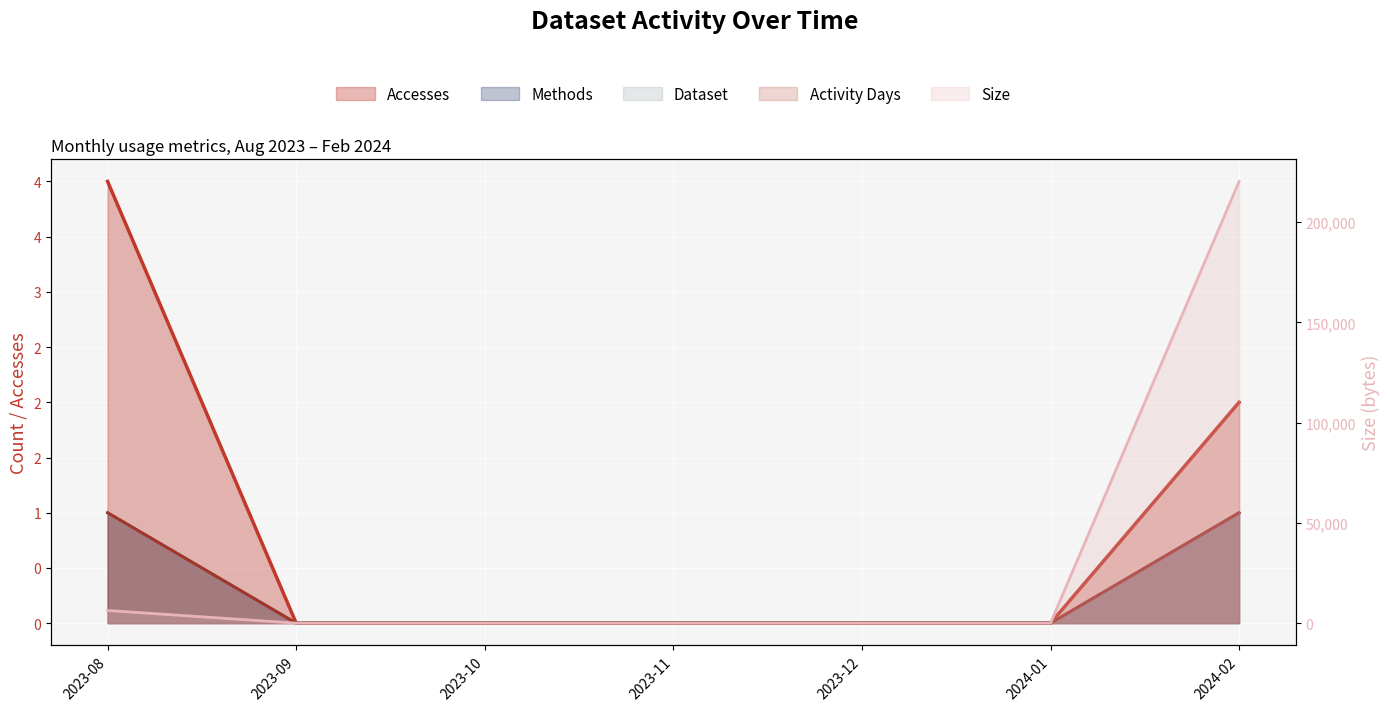

How many lines are shown in the chart?

5